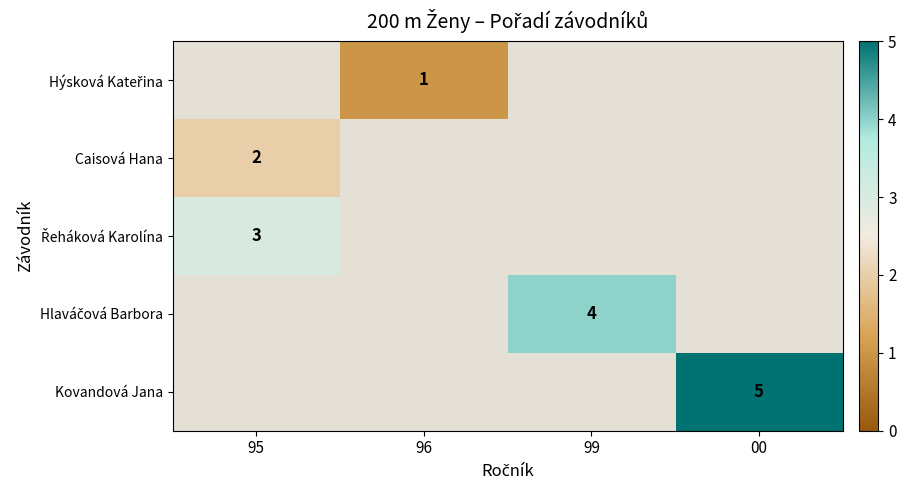

The value of Caisová Hana at 95 is 2. True or false?

True